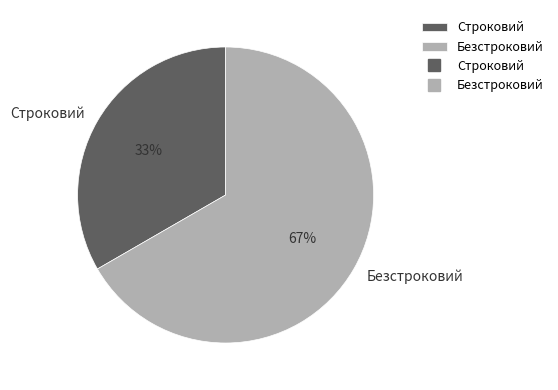

Which category has the biggest portion of the pie?

Безстроковий